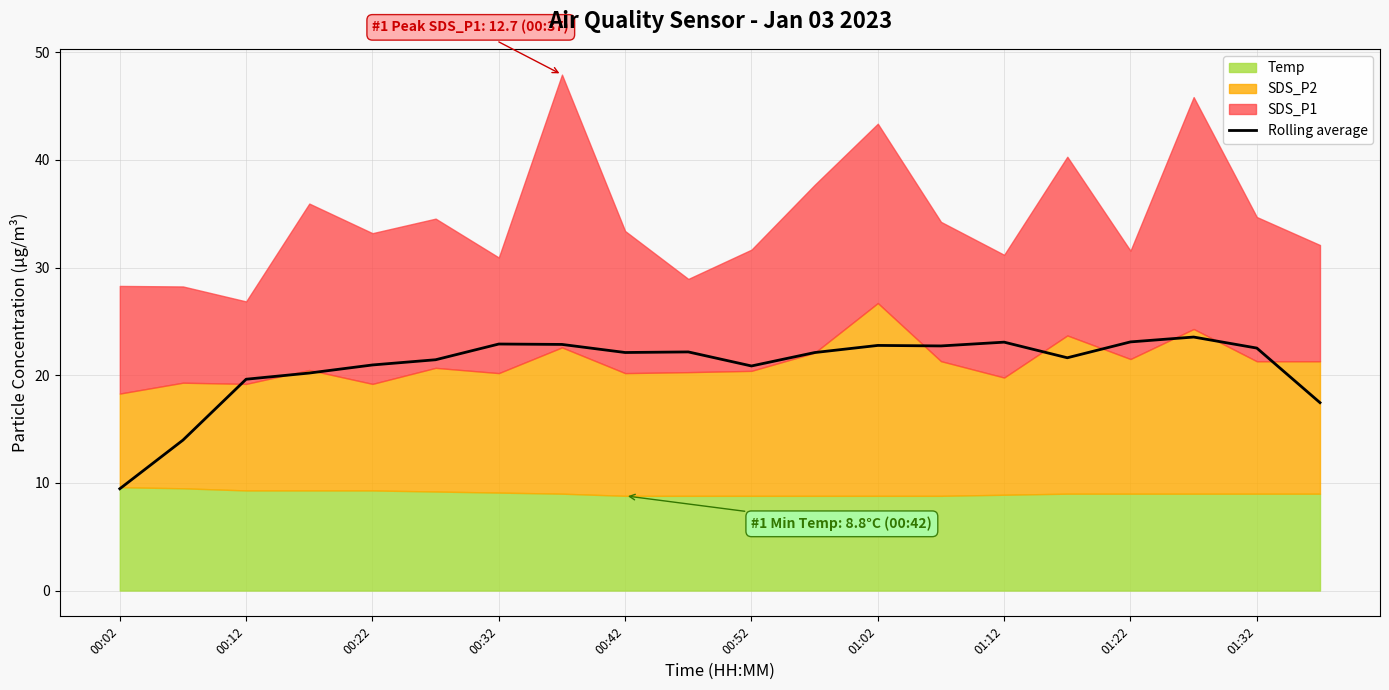

How many values are below 22?

9